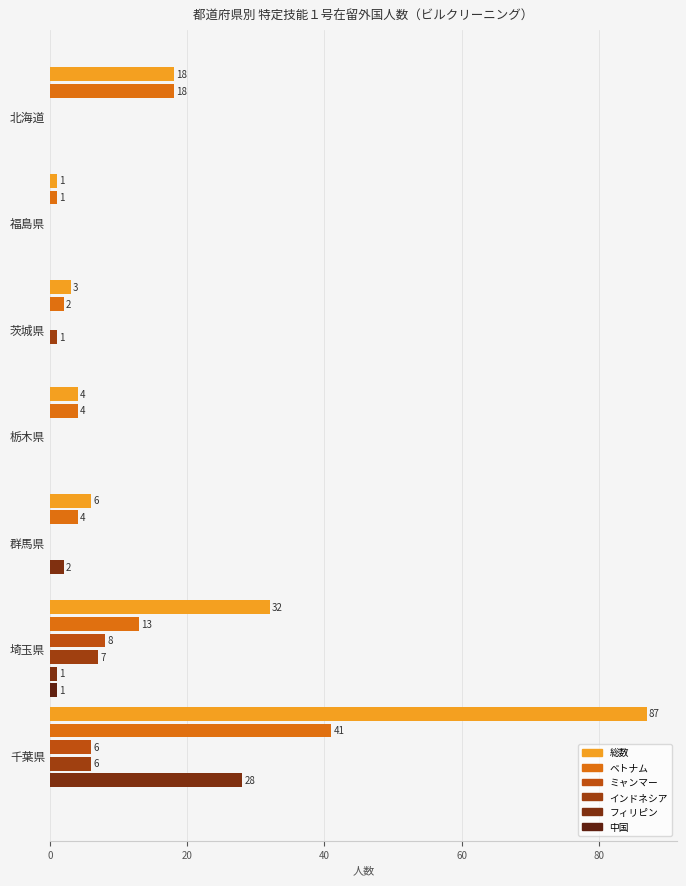

How many categories are shown in the chart?

7